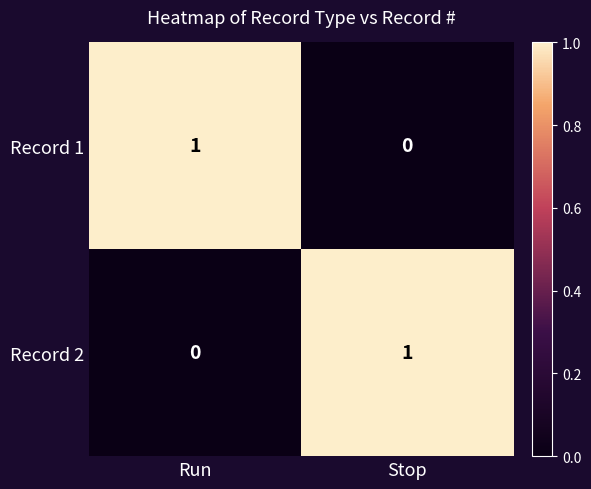

Is the value of Record 1 at Run greater than the value of Record 2 at Run?

Yes